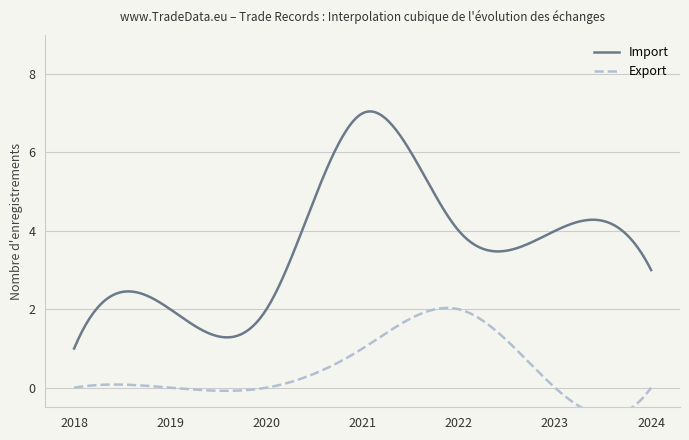

True or false: Export and Import intersect in this chart.

False